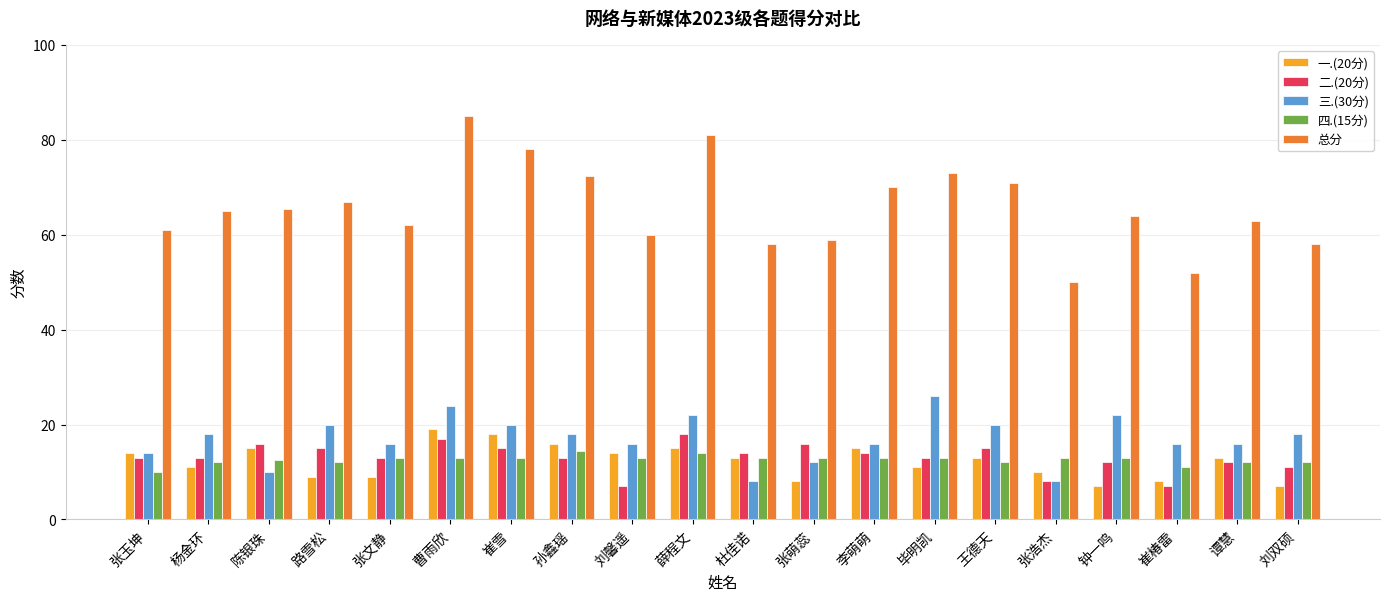

What is the difference between the 总分 values at 谭慧 and 李萌萌?

7.0